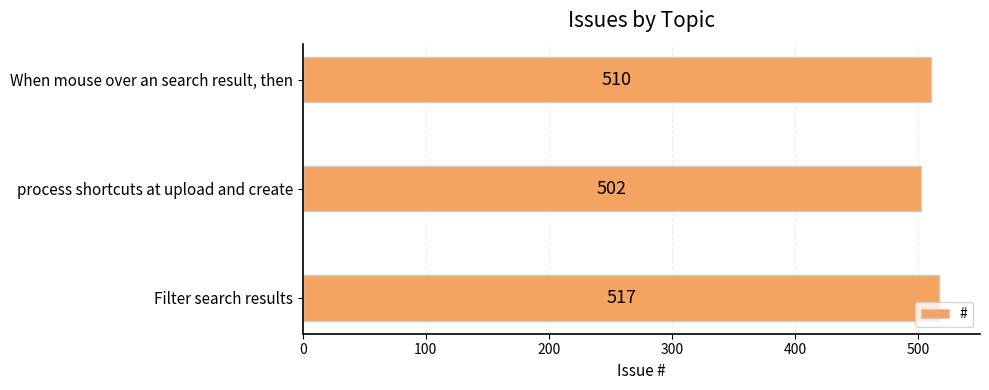

The value at Filter search results is 517. True or false?

True